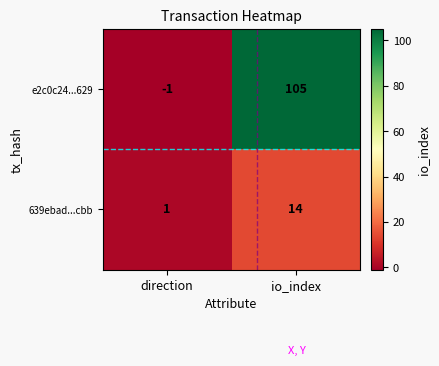

Which label corresponds to the smallest value in the chart?

direction